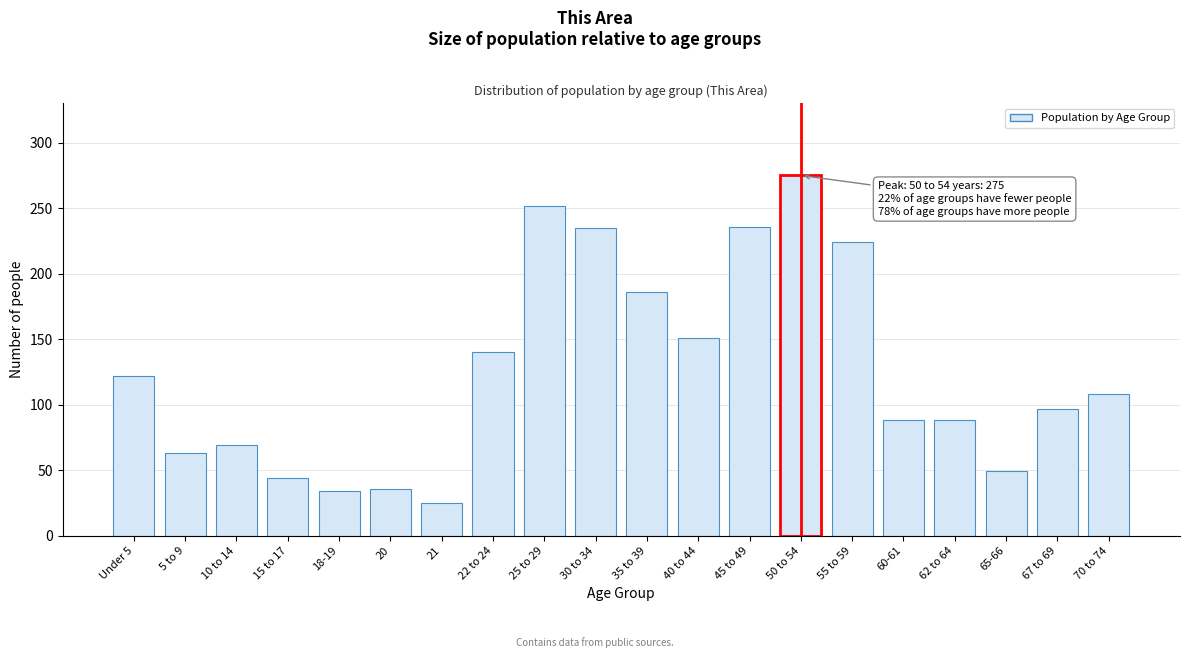

What is the label of the 10th bar from the left?

30 to 34